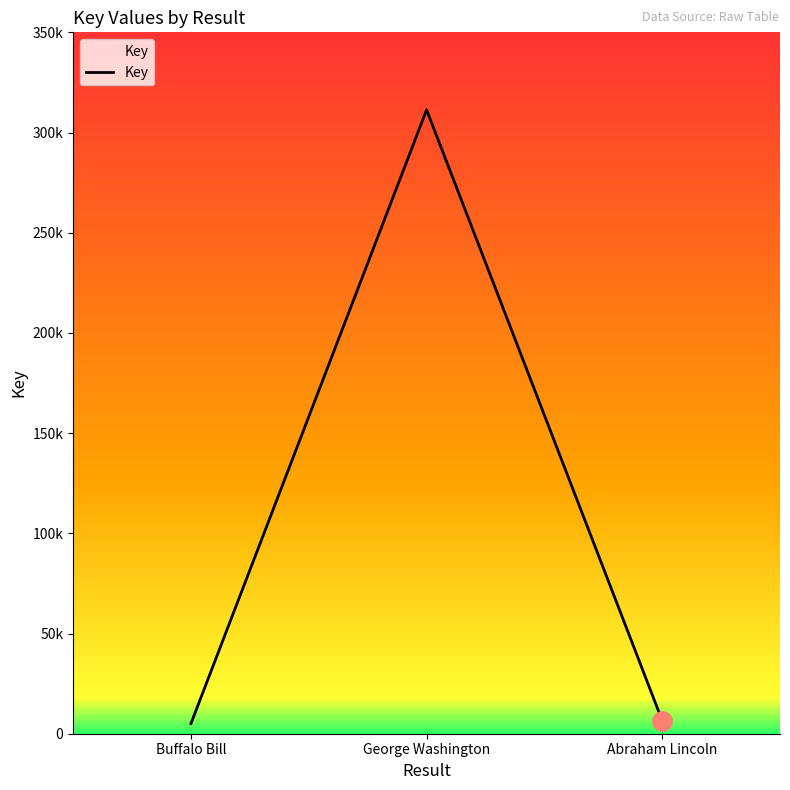

The value at Abraham Lincoln is 6564. True or false?

True